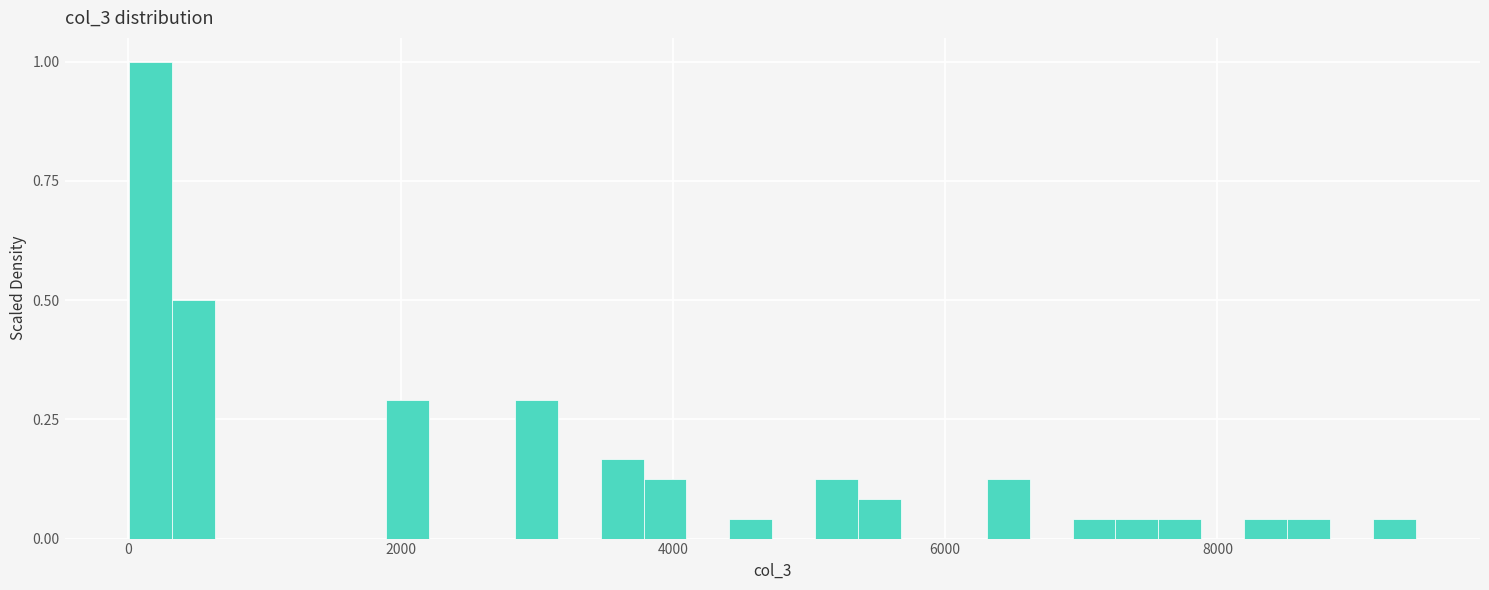

Read against the x-axis, roughly where is the centre of the tallest bar?

200